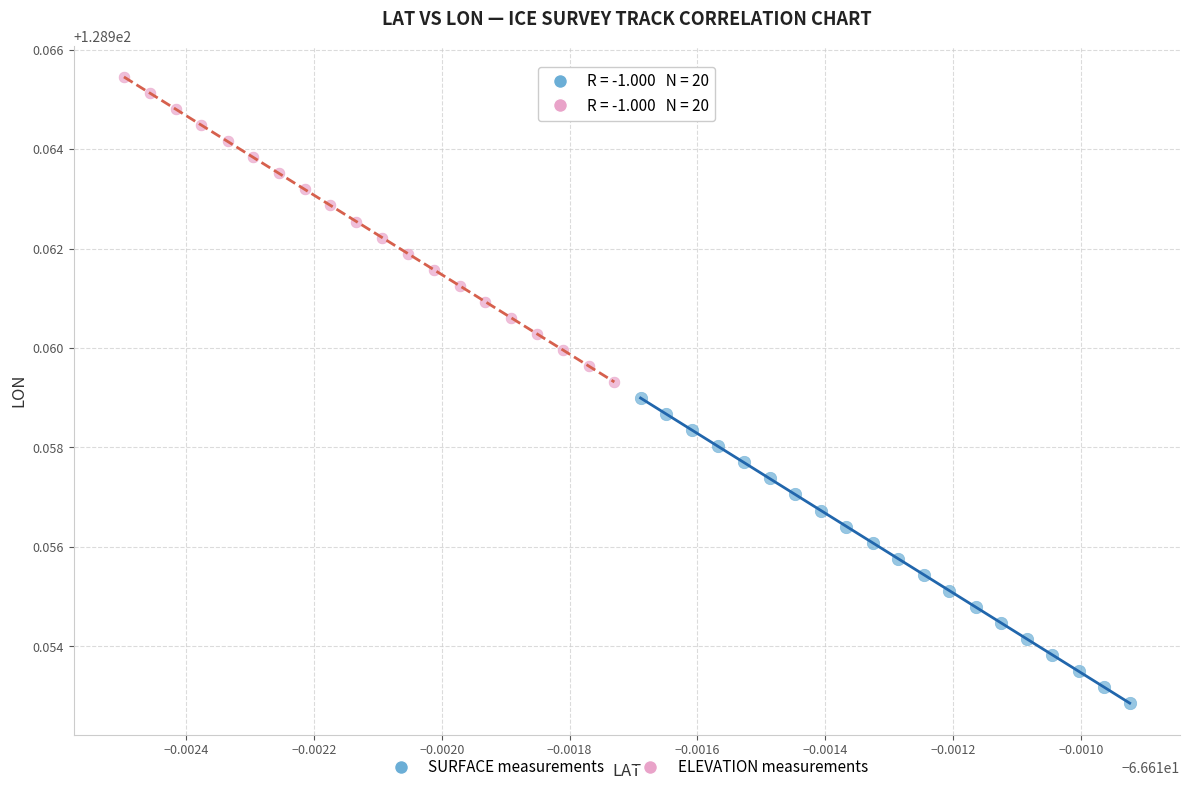

Which series reaches the maximum Y coordinate?

ELEVATION measurements